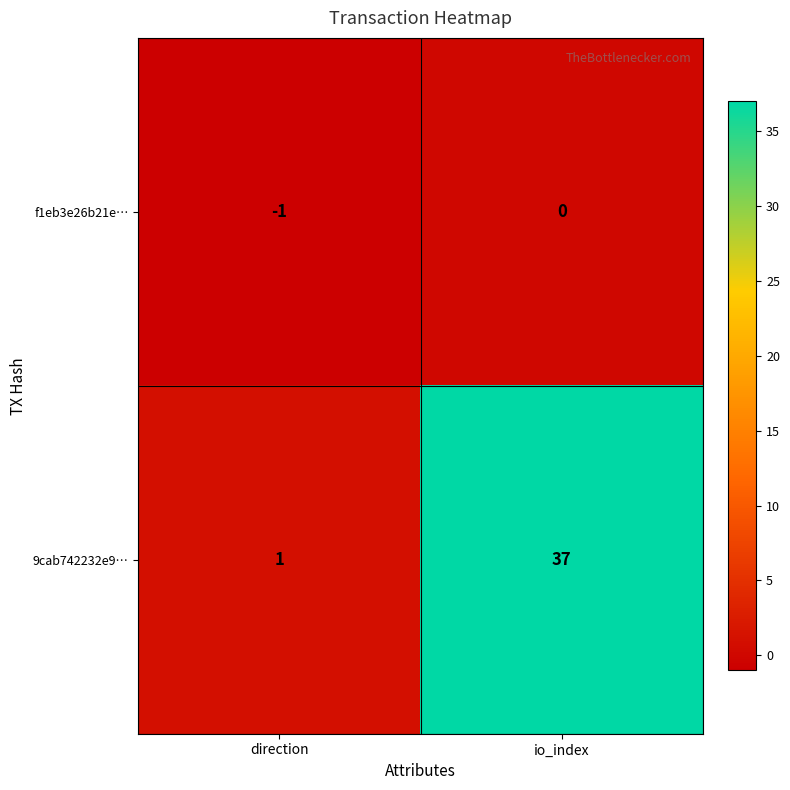

List the series in order of their overall mean, highest first.

9cab742232e9…, f1eb3e26b21e…